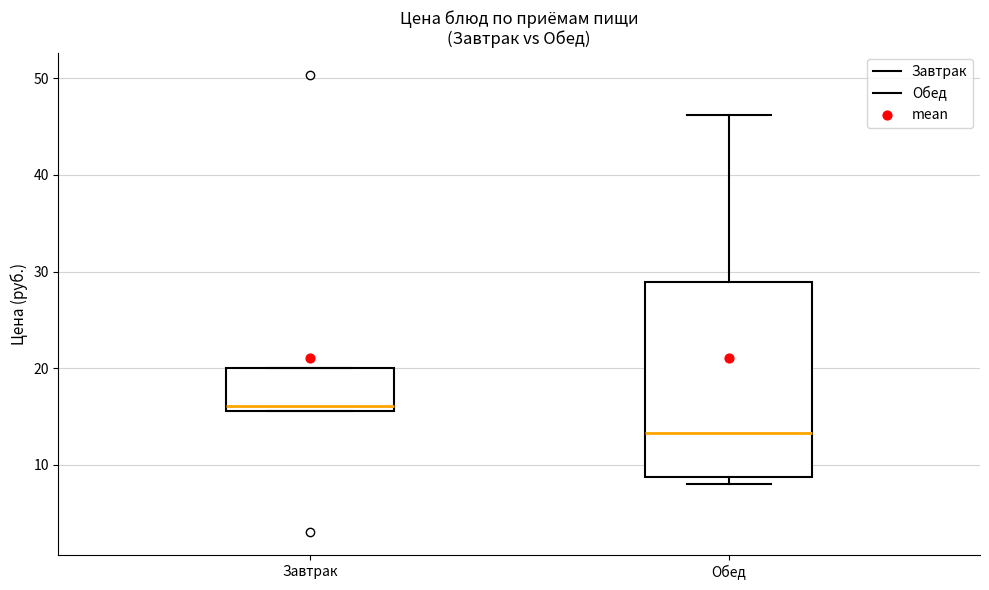

Reading left to right, read every box against the y-axis: the position of its median line, the range the box covers, and the ends of its whiskers. The values are not printed on the chart, so give them approximately, as read against the axis.

Завтрак: median 16 (just above the box's lower edge), box 16 to 20, whiskers 16 to 20
Обед: median 13, box 9 to 29, whiskers 8 to 46